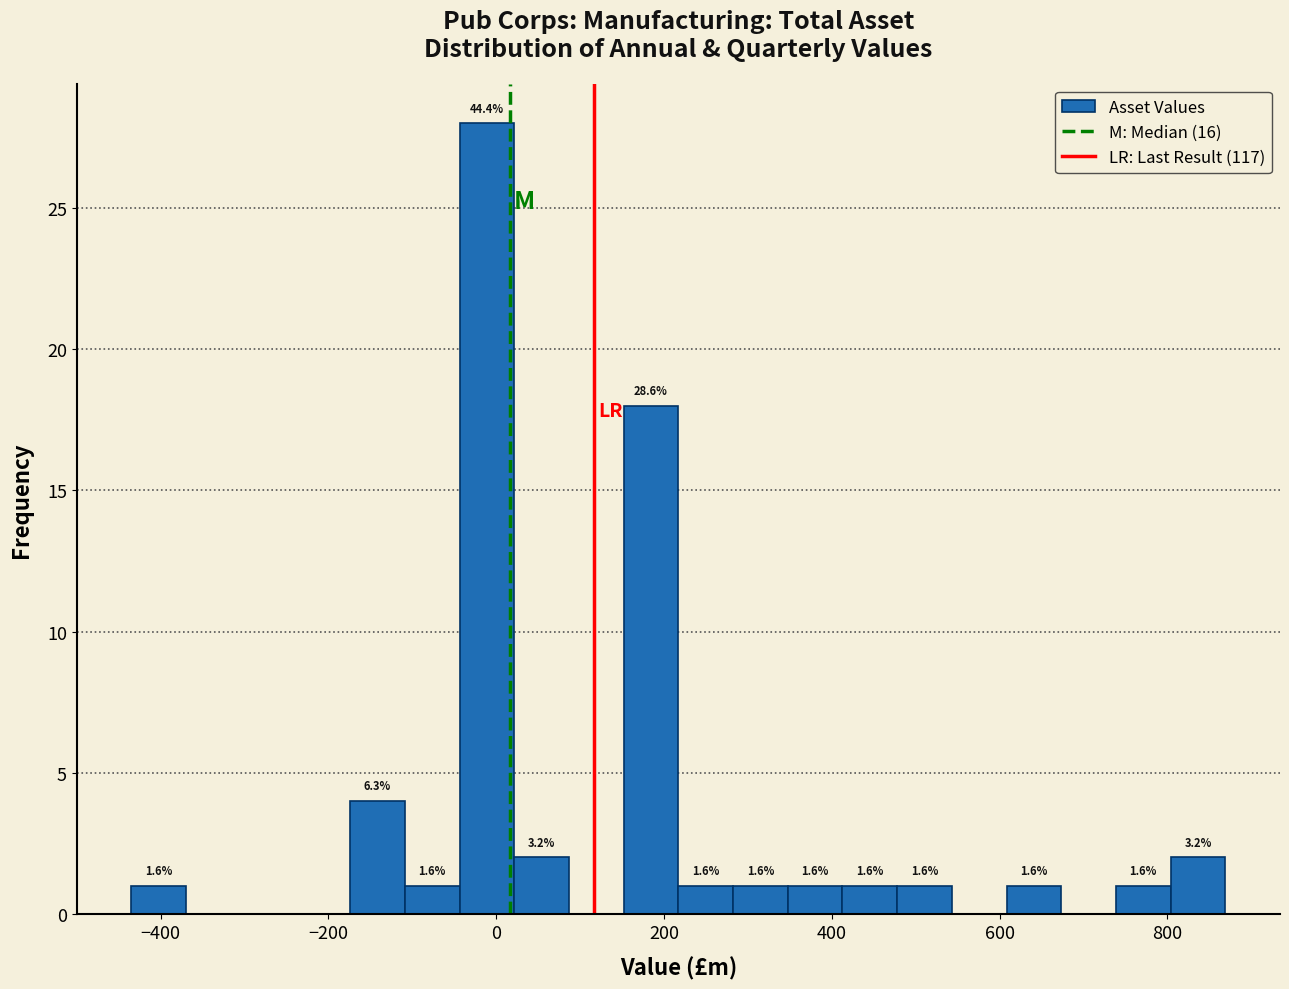

Around what value on the x-axis is the tallest bar? Give the approximate position of its centre, as read against the axis.

-20